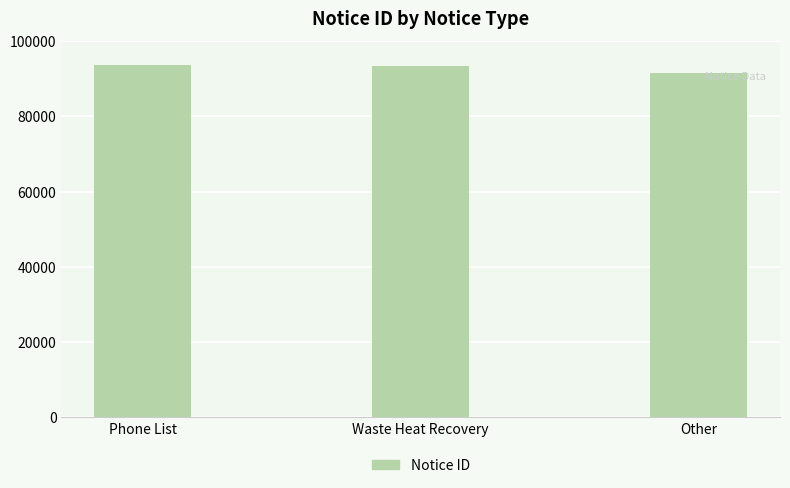

What is the change in value from Waste Heat Recovery to Other?

-1732